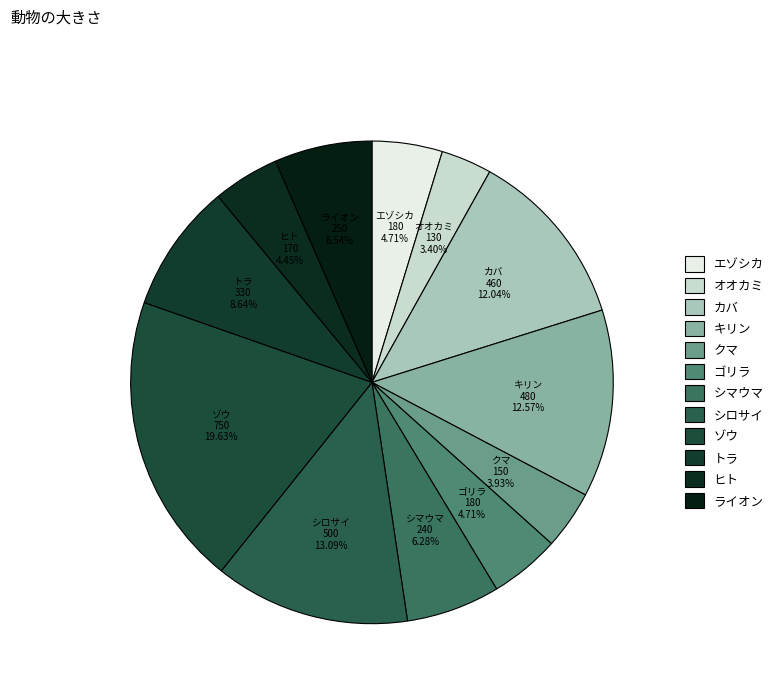

Combined, do ゾウ and ライオン account for over 50%?

No